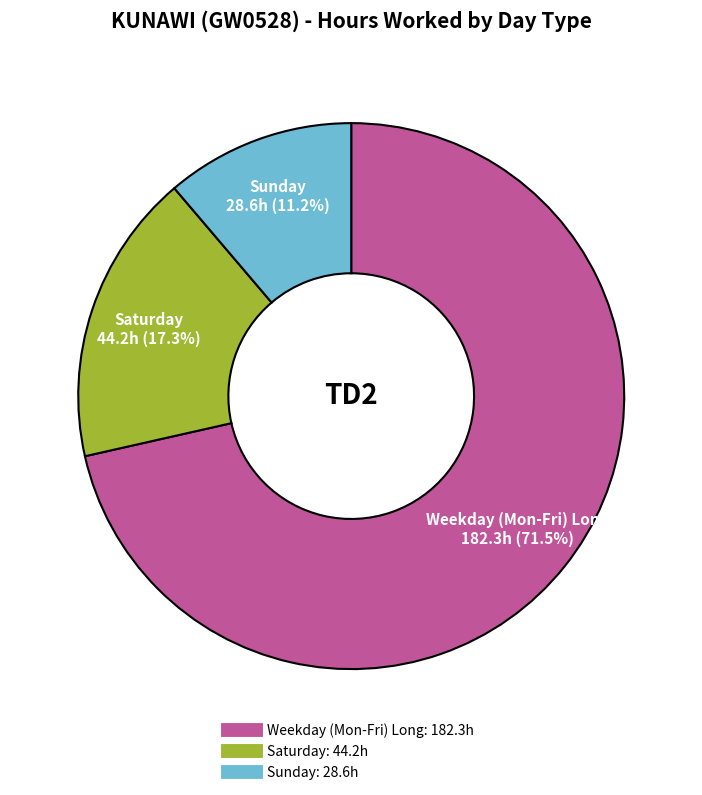

Is there a majority slice in this chart?

Yes